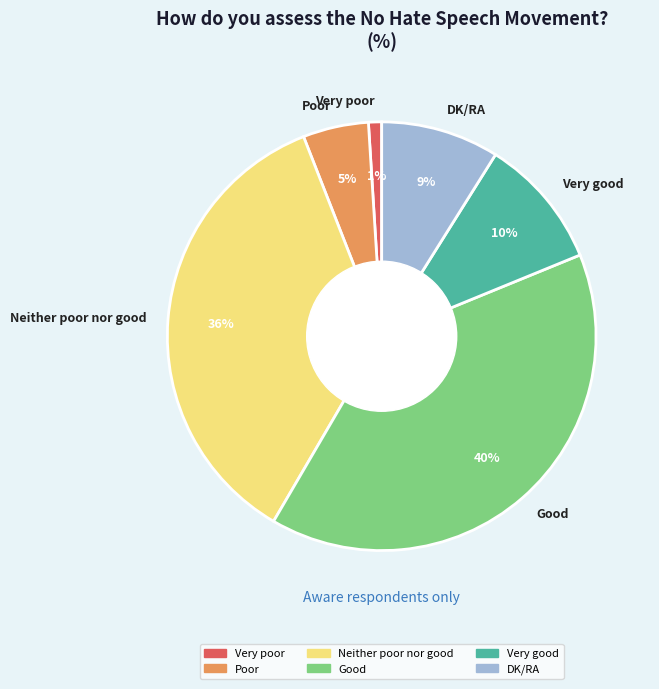

Does any single category account for the majority?

No